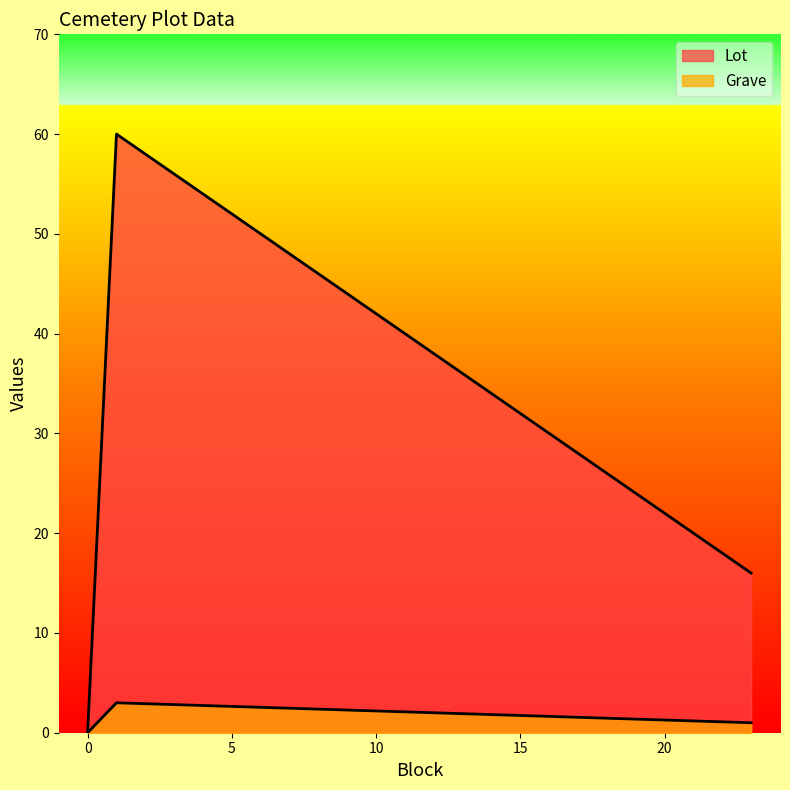

Between 1 and 0, which series saw the biggest shift?

Lot